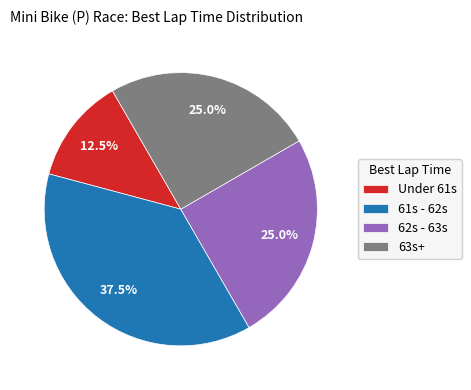

How many segments does this pie chart have?

4